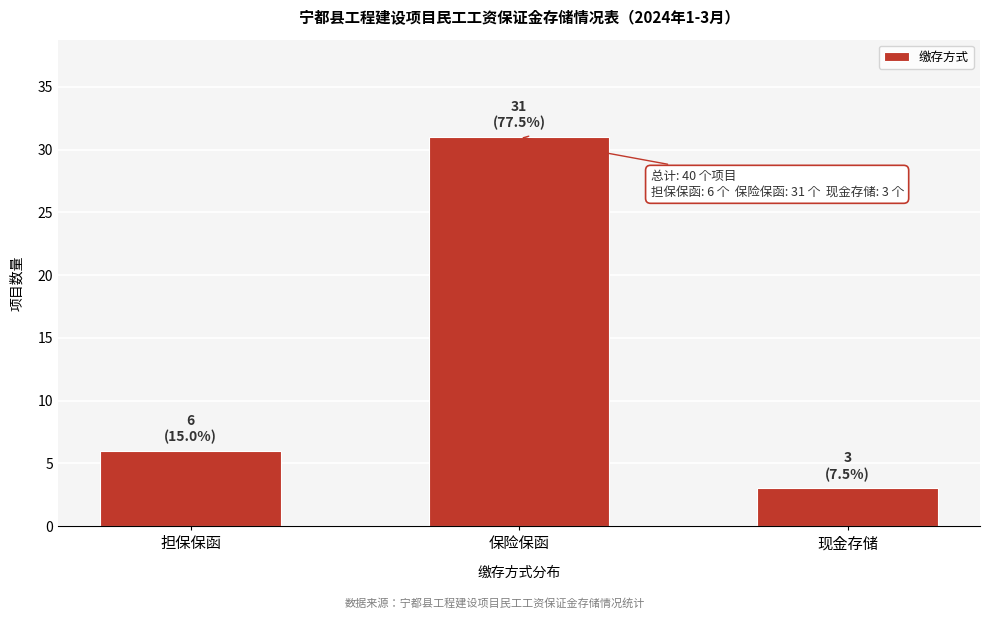

Reading right to left, list all the values displayed in this chart.

现金存储=3	保险保函=31	担保保函=6